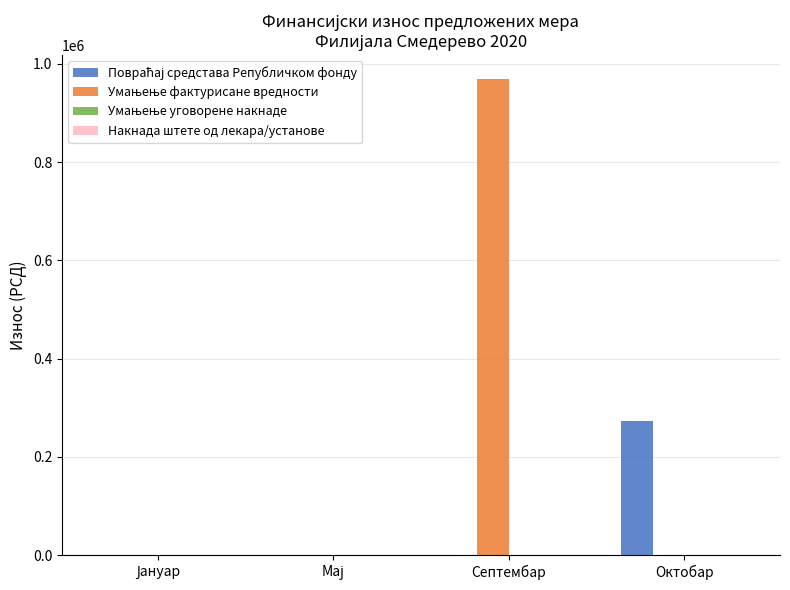

Which category has the highest value across all series?

Септембар